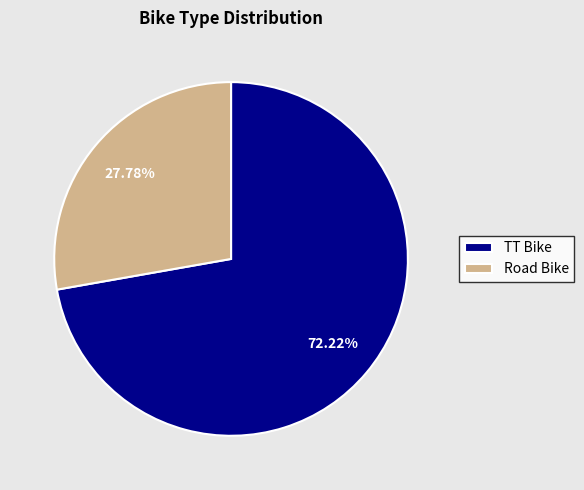

To the nearest percent, what portion does TT Bike represent?

72%